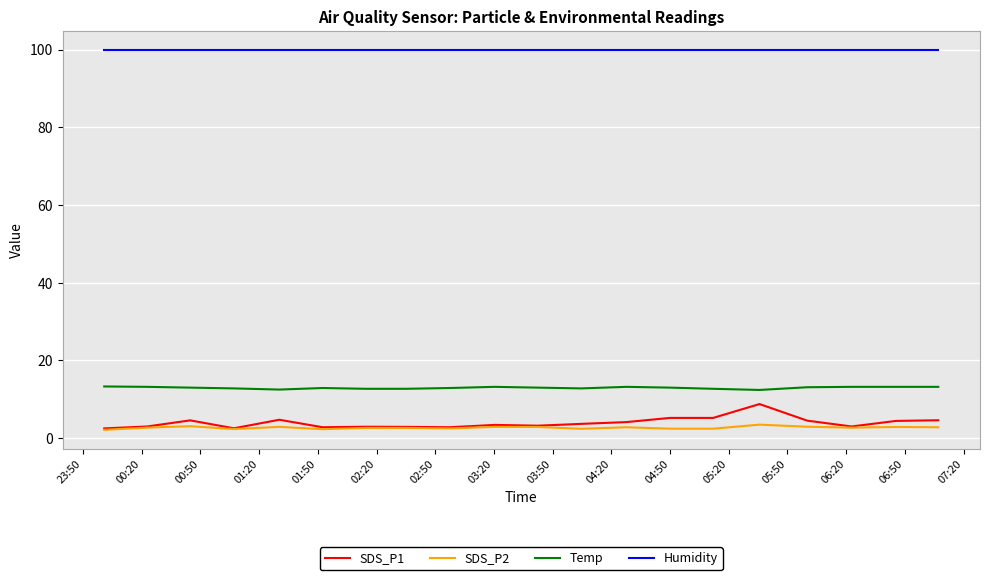

What is the highest value of the SDS_P2 series?

3.5